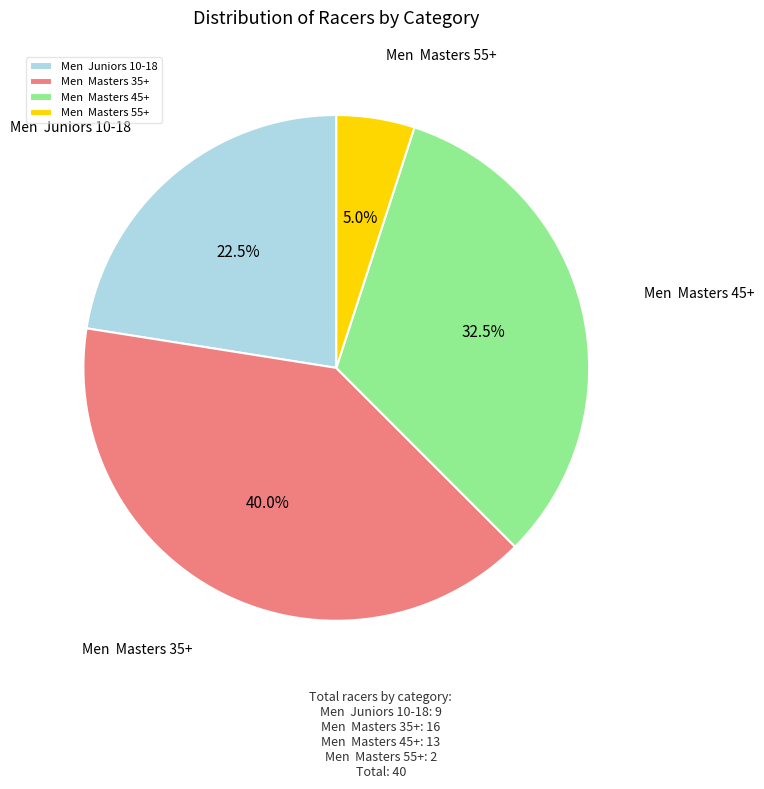

Which category has the biggest portion of the pie?

Men Masters 35+